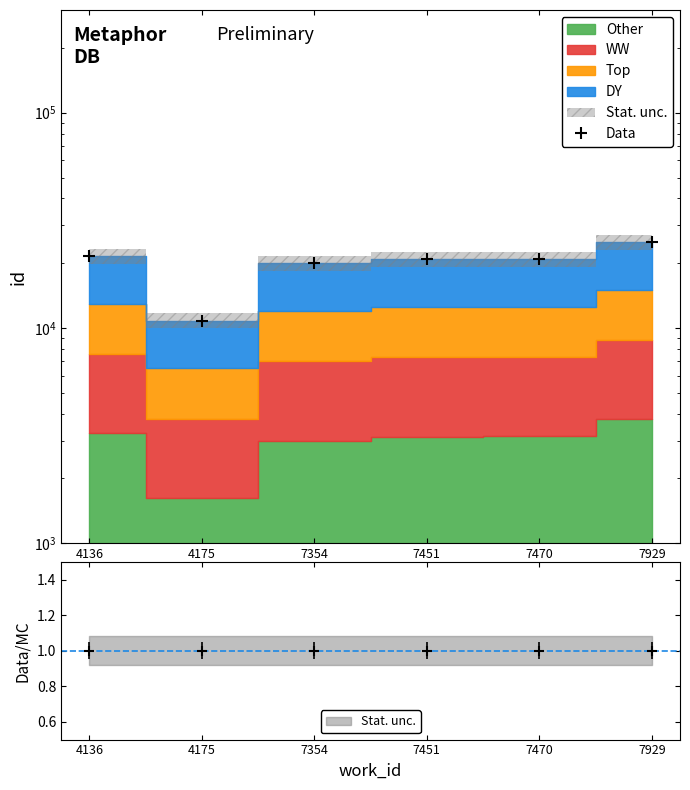

True or false: the data shows 13855 at 7929.

False